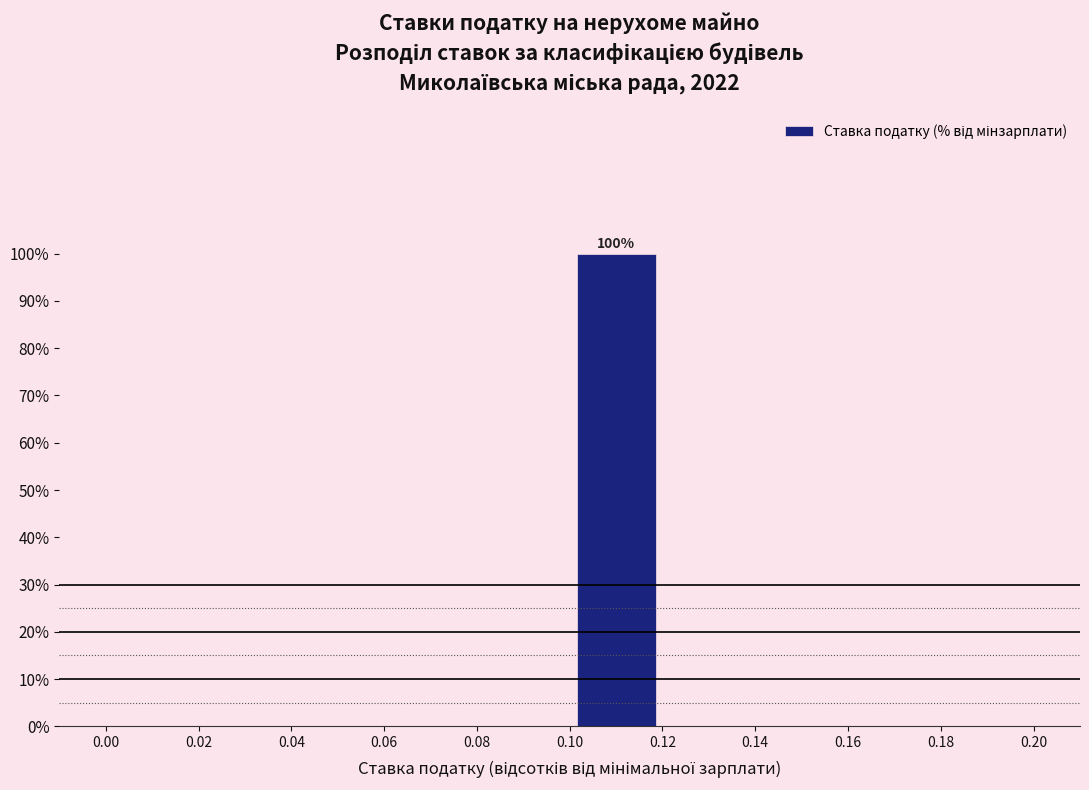

Which range on the x-axis has the tallest bar?

0.10 to 0.12